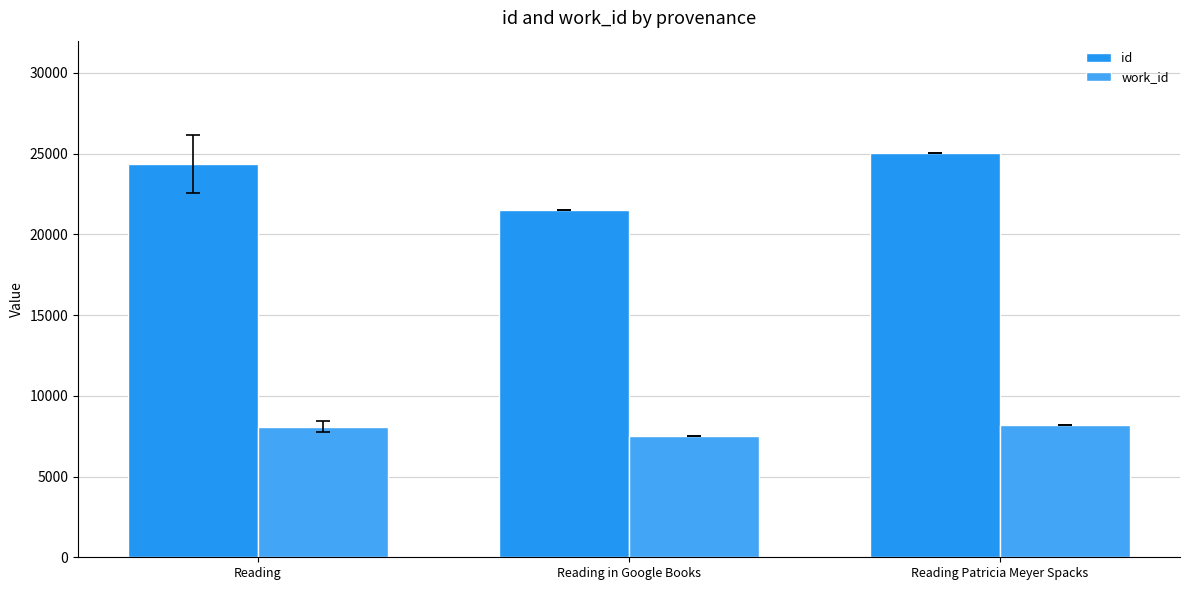

How many bars are there in each group?

2